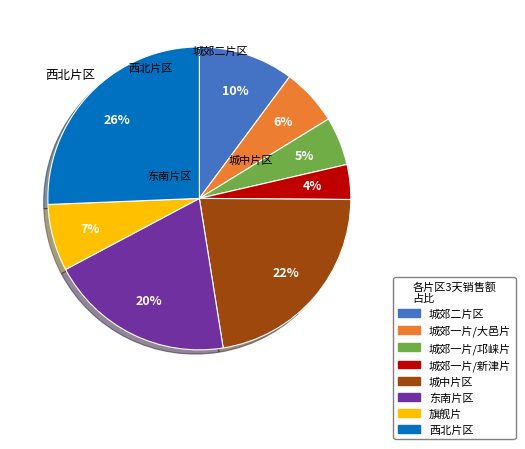

What is the largest slice in the pie chart?

西北片区